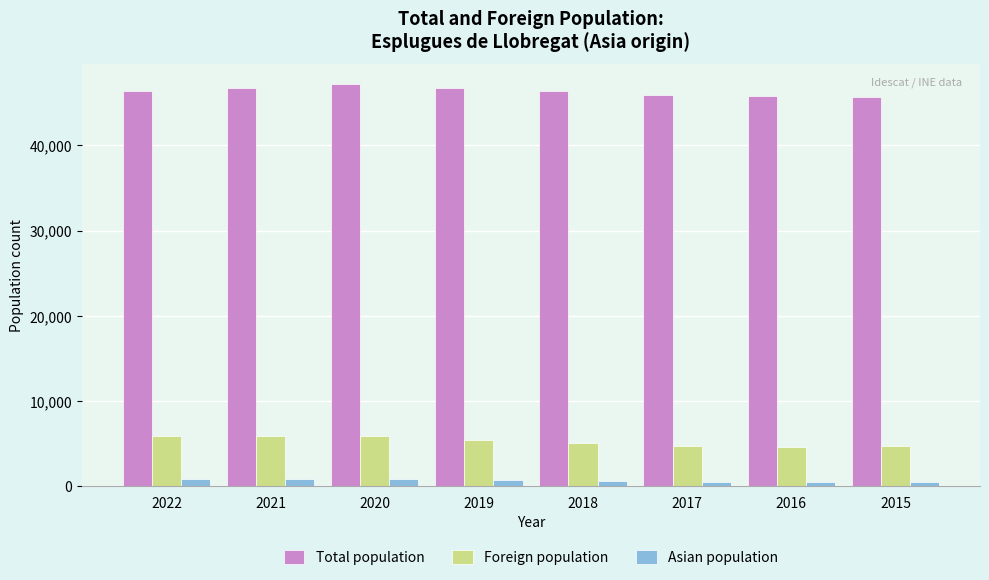

List the series in order of their peak value, lowest first.

Asian population, Foreign population, Total population